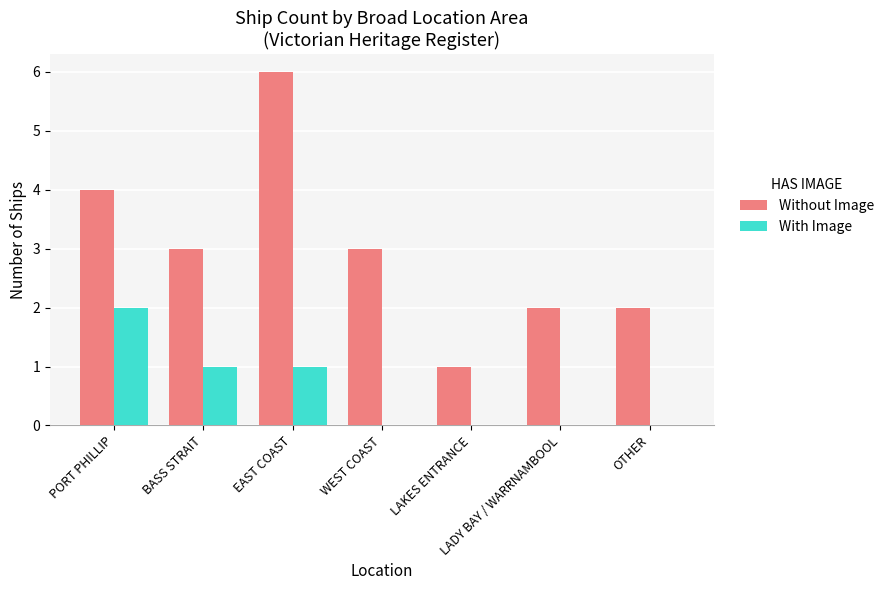

Are the bars horizontal?

No